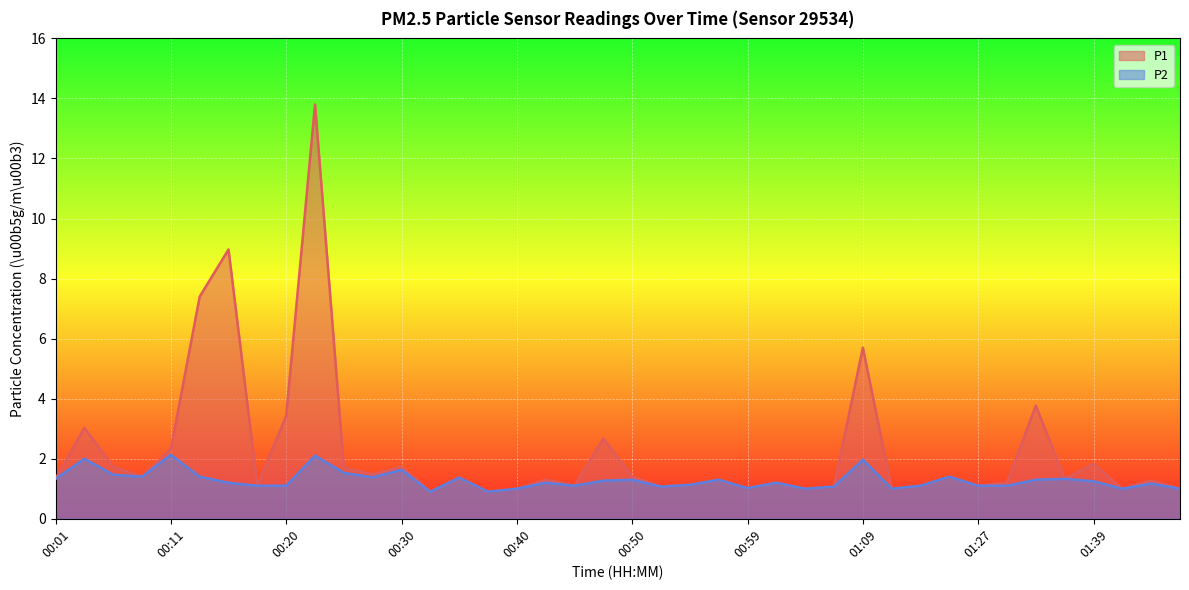

What is the average value of the P1 series?

2.2